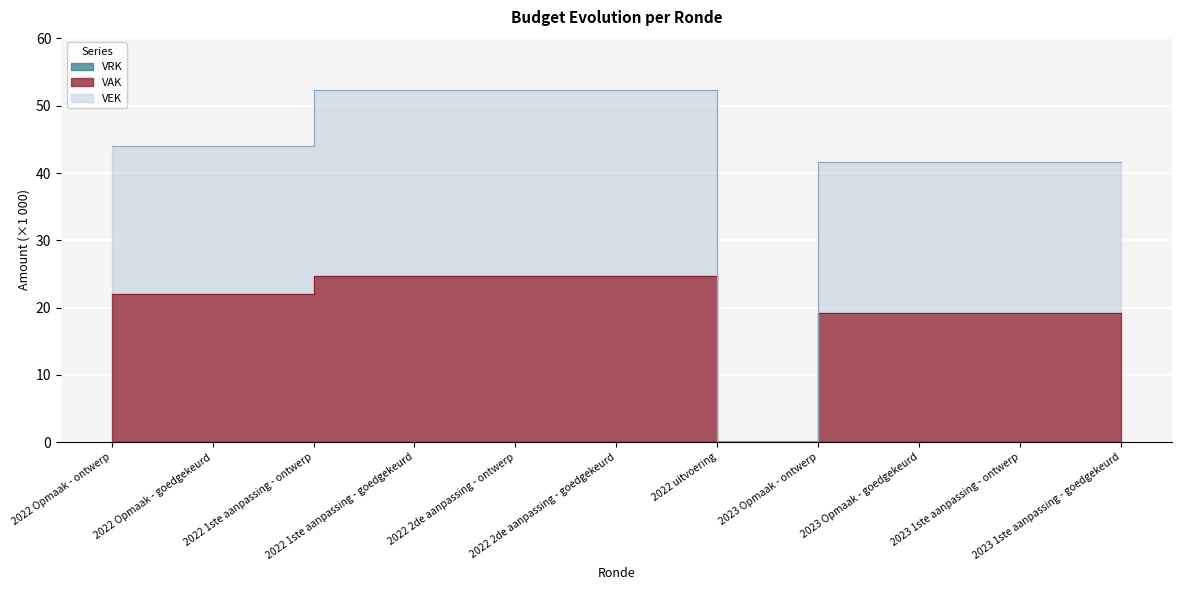

Which series changed the most between 2022 Opmaak - ontwerp and 2022 Opmaak - goedgekeurd?

VAK